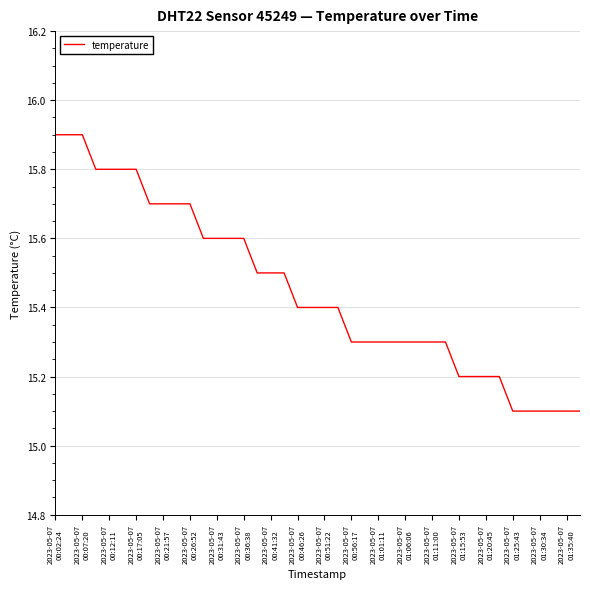

What is the maximum value shown in the chart?

15.9